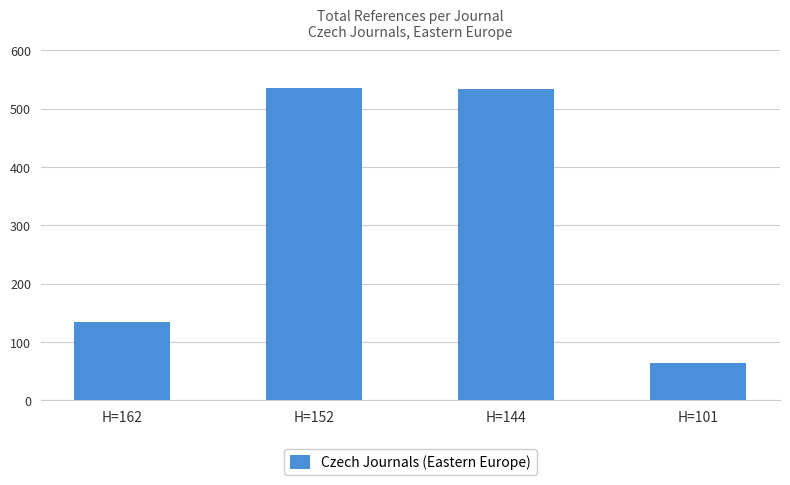

How many values are below 534?

2